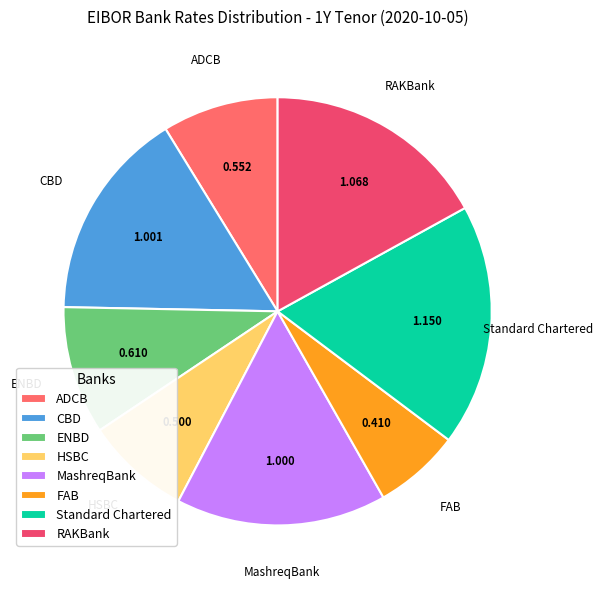

Which category has the biggest portion of the pie?

Standard Chartered